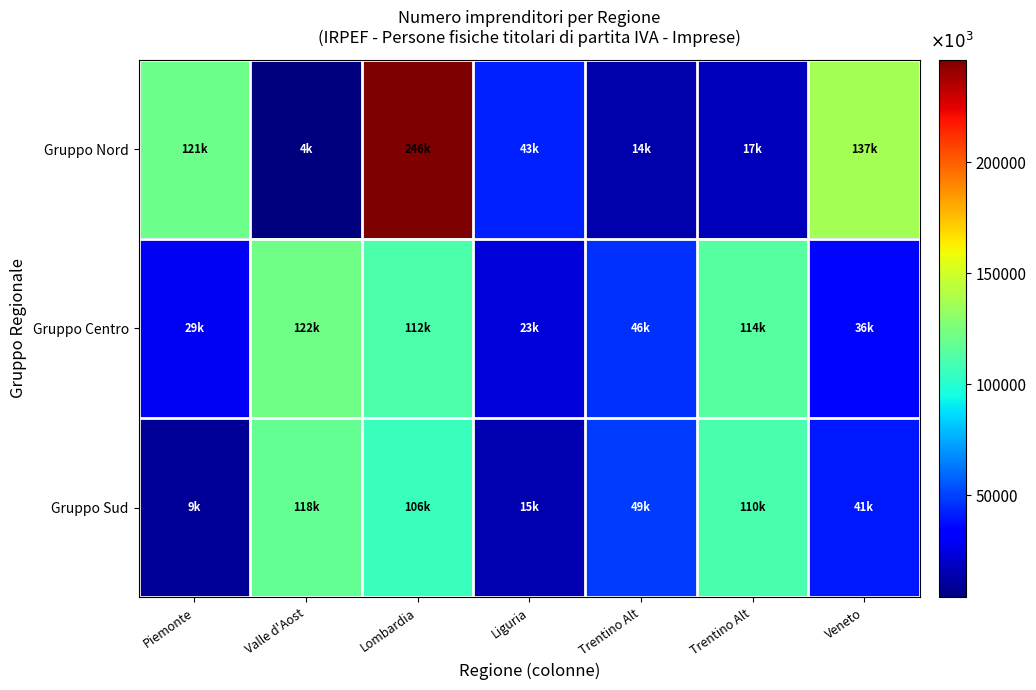

How many data points does each series have?

7